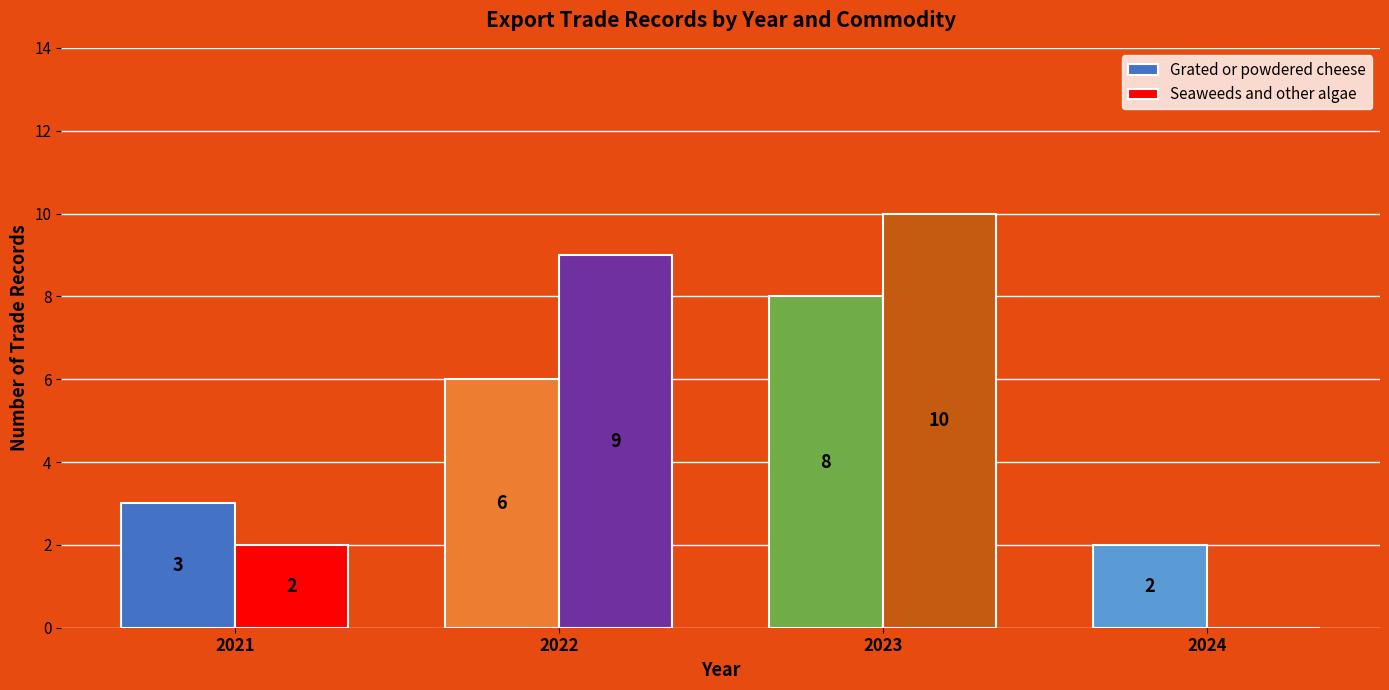

Count the Grated or powdered cheese values in the range 3 to 8.

3